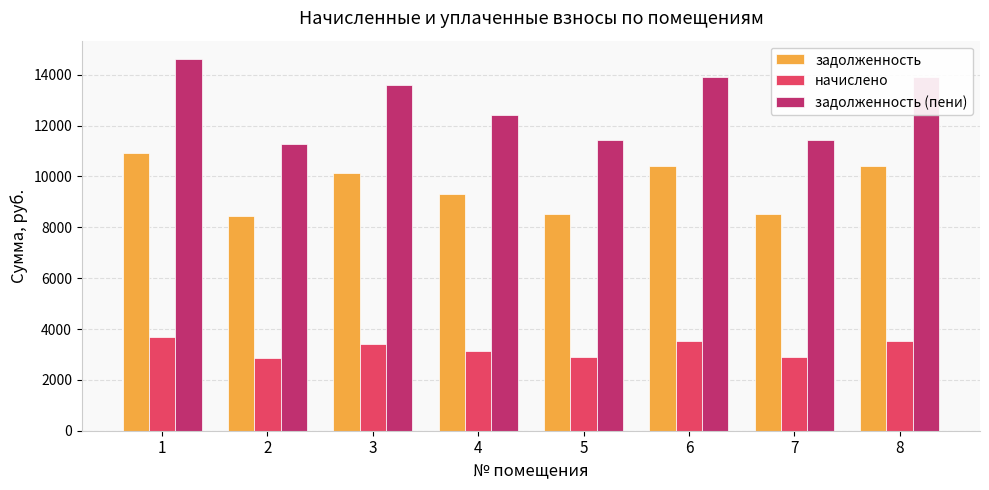

Does the chart contain stacked bars?

No